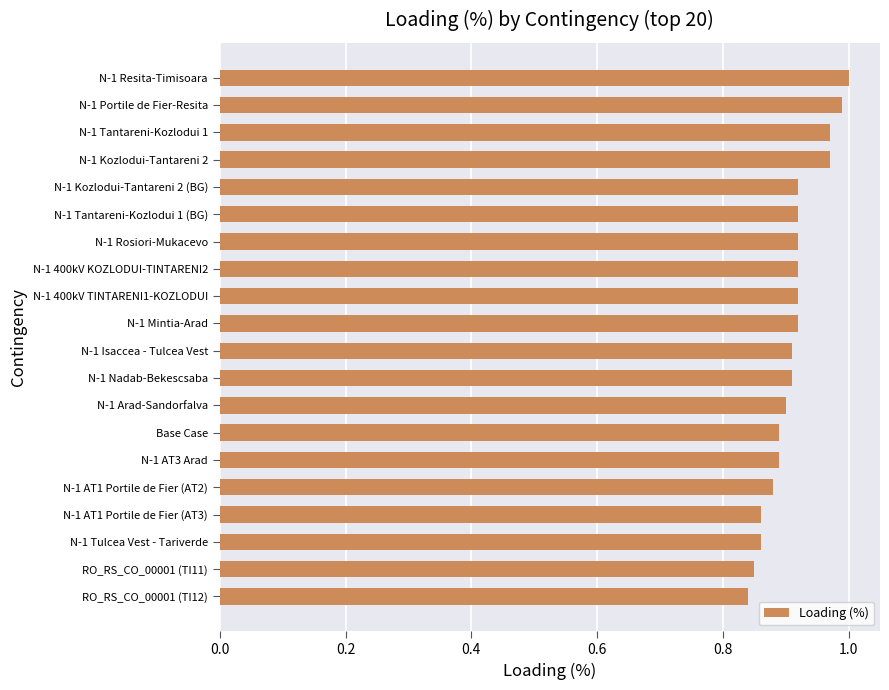

What is the label of the 20th bar from the bottom?

N-1 Resita-Timisoara